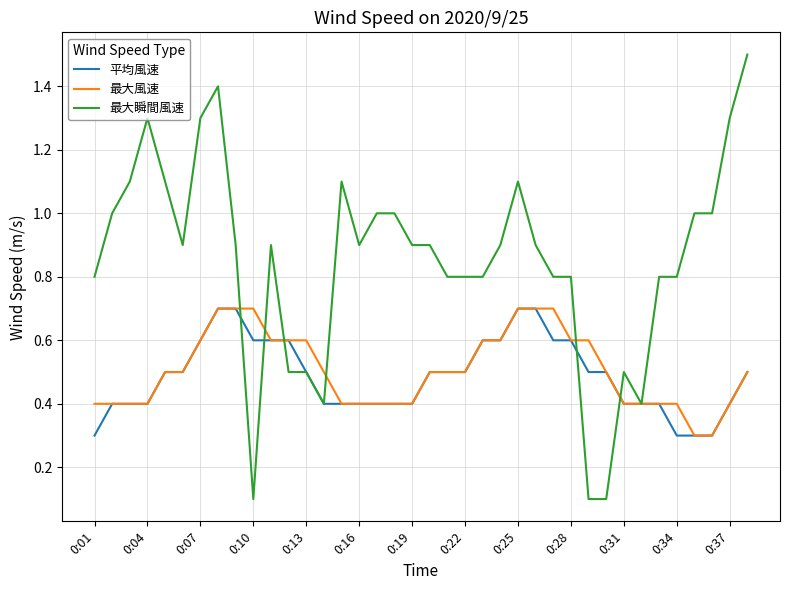

Which series has the widest spread of values?

最大瞬間風速